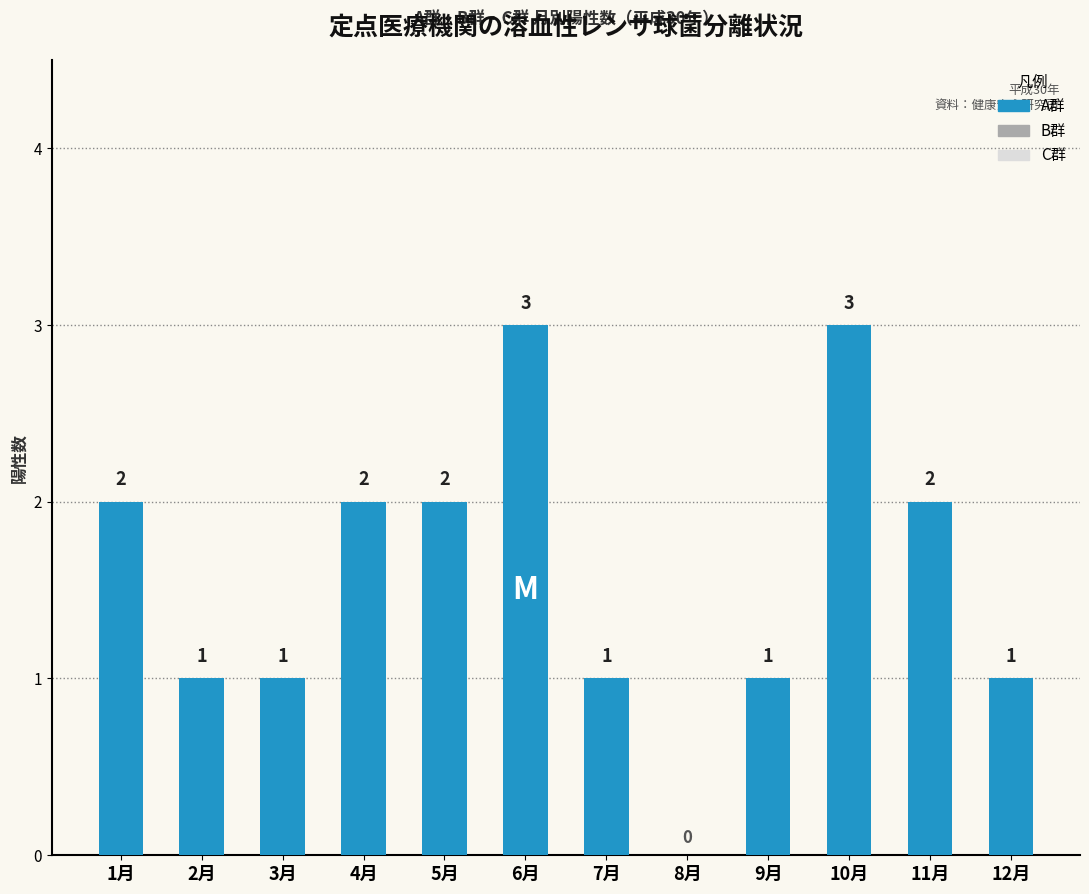

What is the change in value from 1月 to 10月?

+1